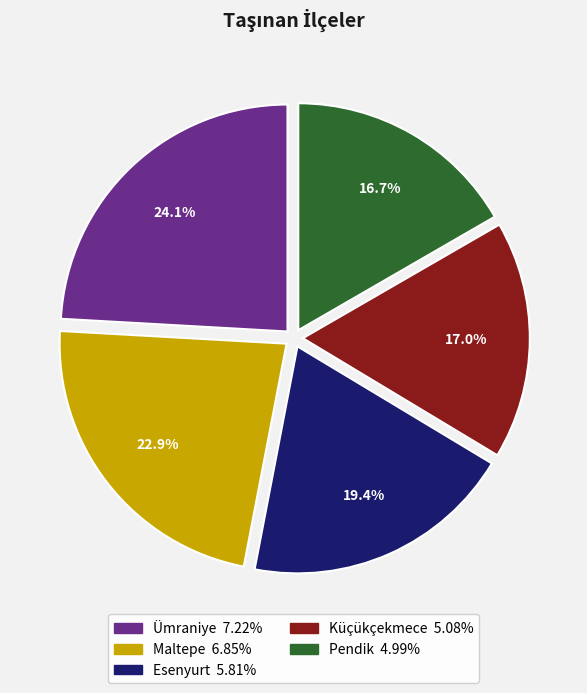

Does Pendik account for over 50% of the chart?

No